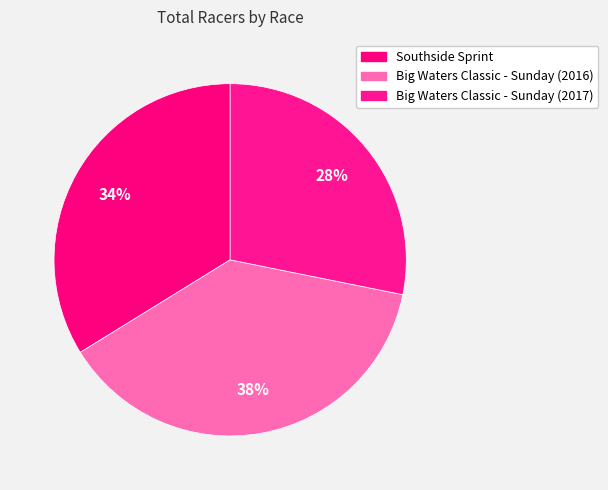

To the nearest percent, what portion does Southside Sprint represent?

34%